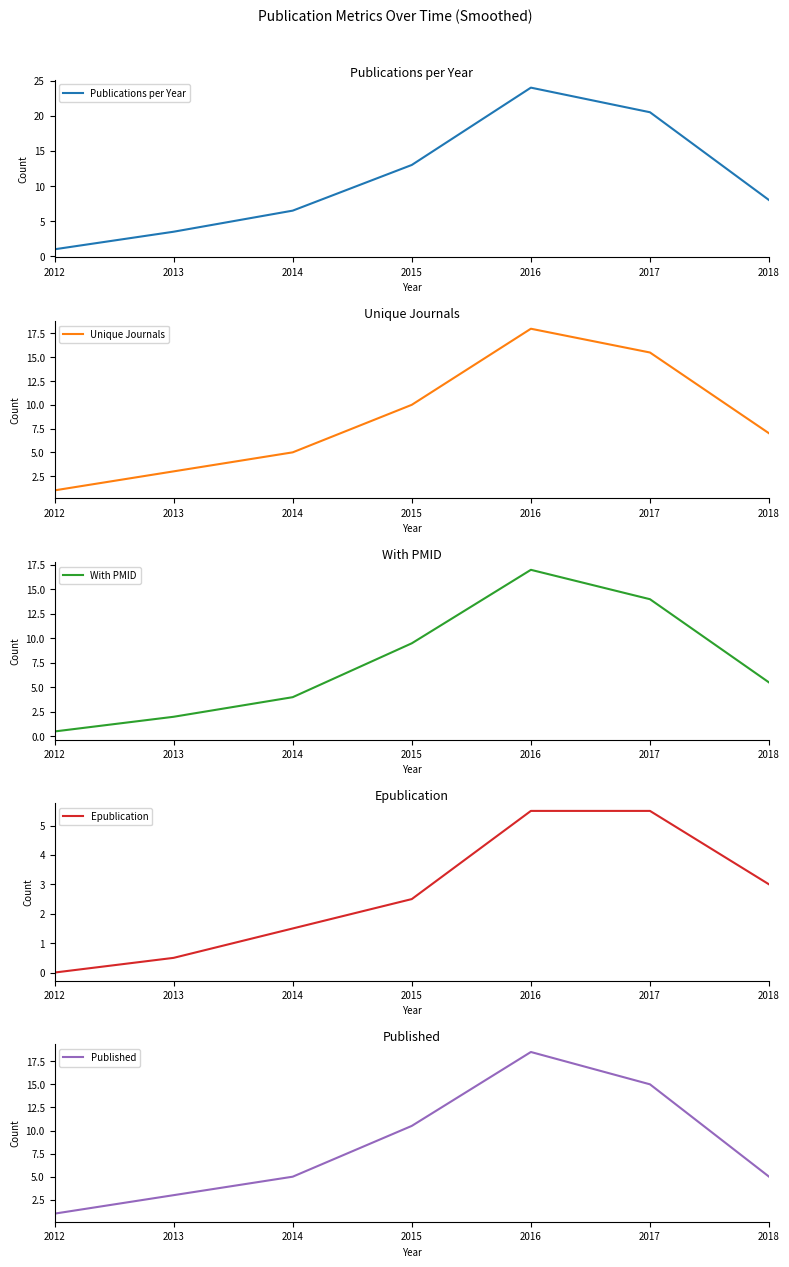

The value of Unique Journals at 2013 is 1.2. True or false?

False